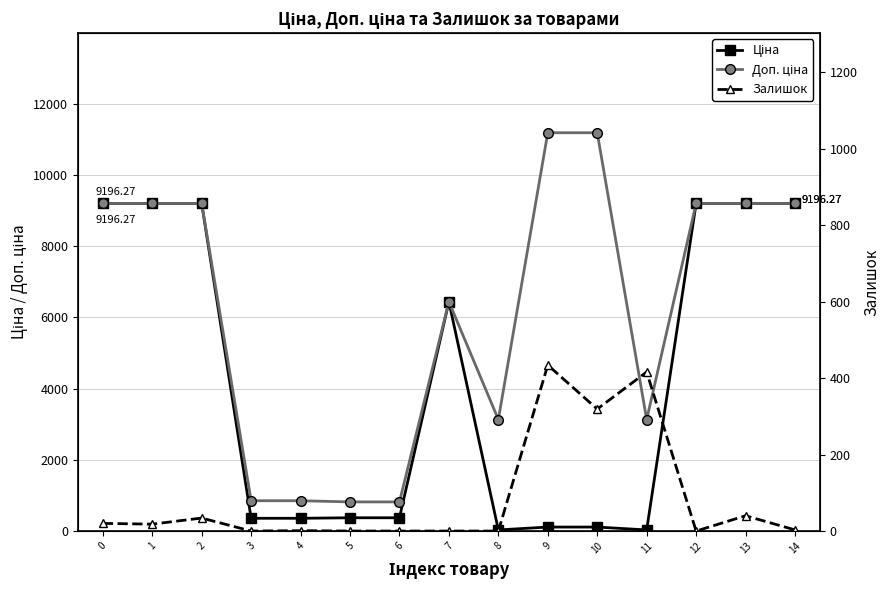

List the series in order of their peak value, lowest first.

Залишок, Ціна, Доп. ціна